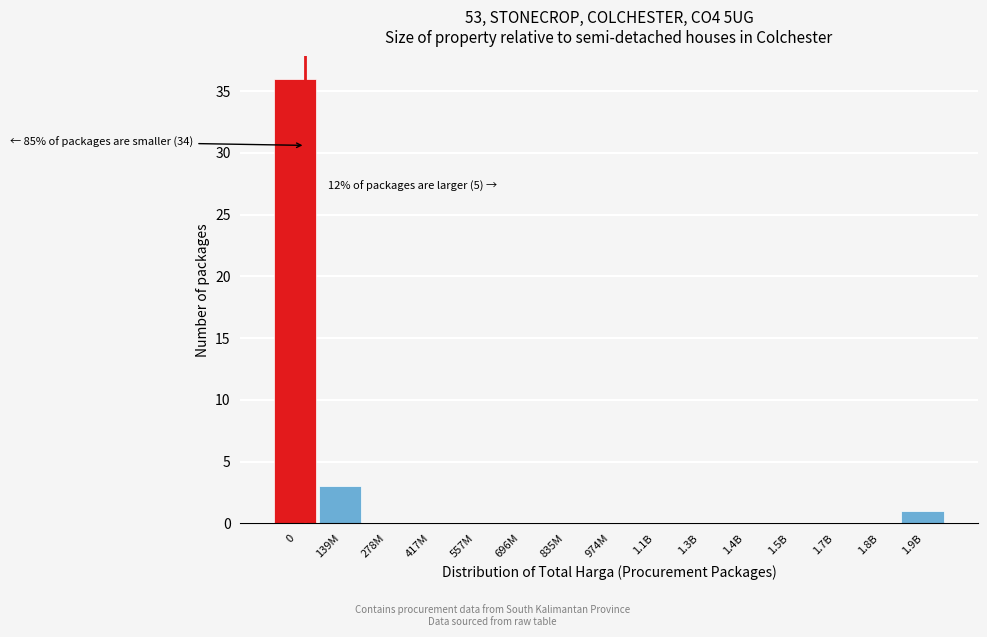

Reading left to right, list all the values displayed in this chart.

0=36	139M=3	278M=0	417M=0	557M=0	696M=0	835M=0	974M=0	1.1B=0	1.3B=0	1.4B=0	1.5B=0	1.7B=0	1.8B=0	1.9B=1